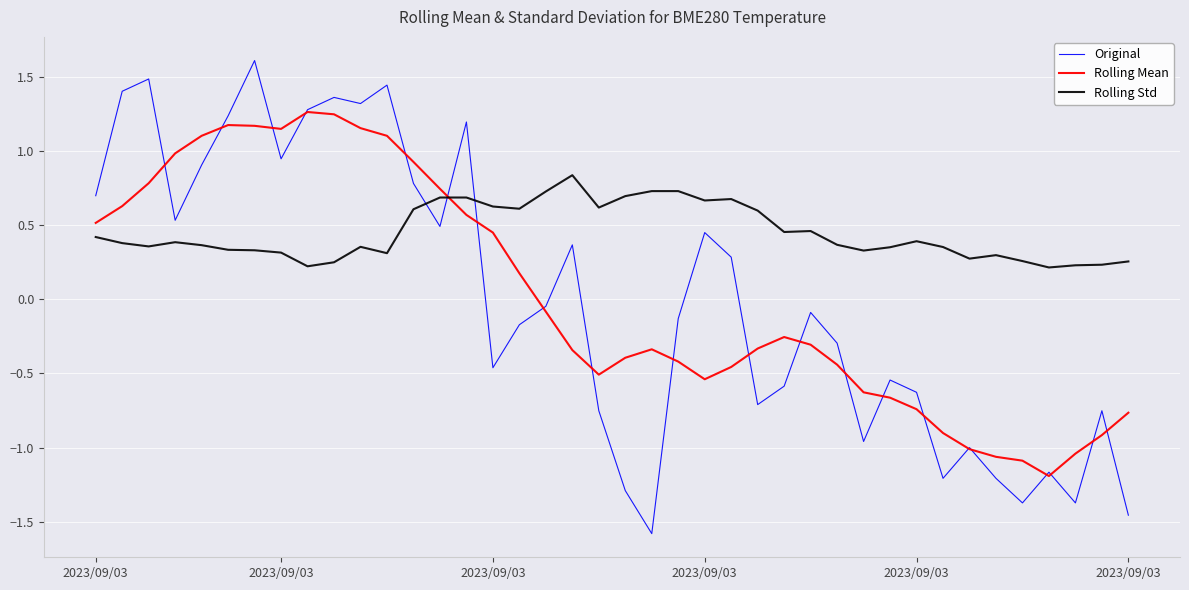

Which series has the widest spread of values?

Original